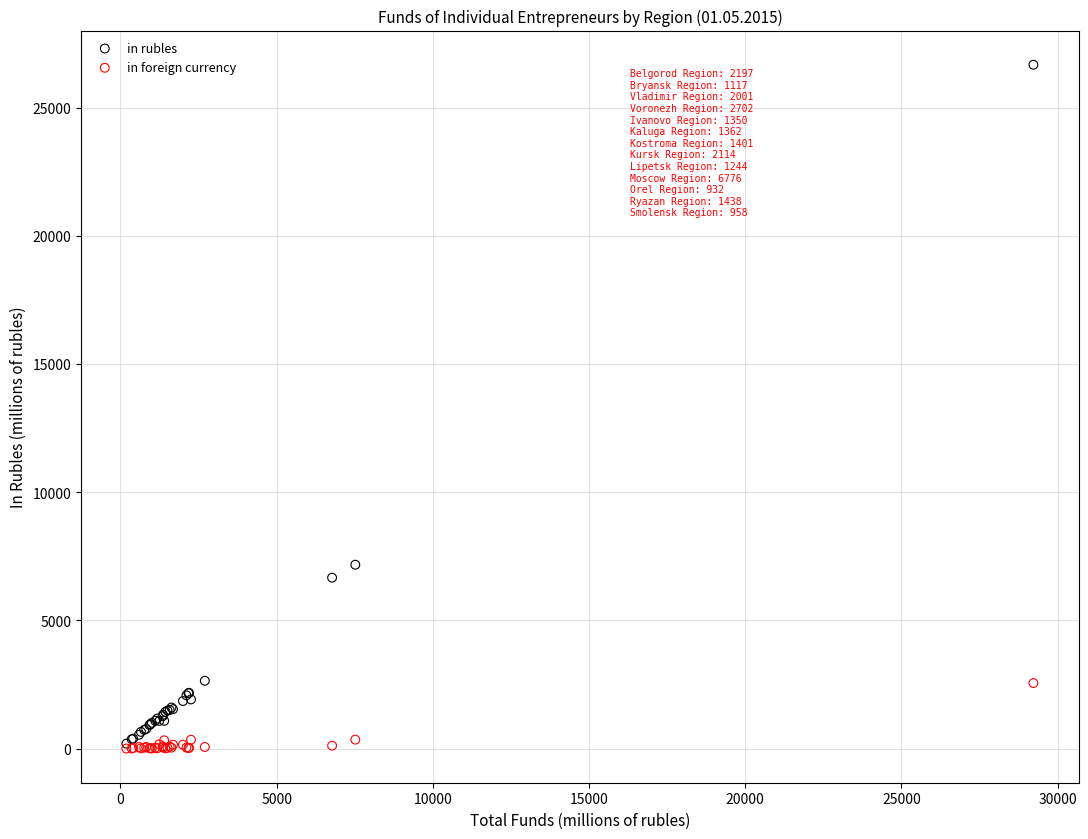

In the in rubles series, what Y value is closest to 13431?

7170